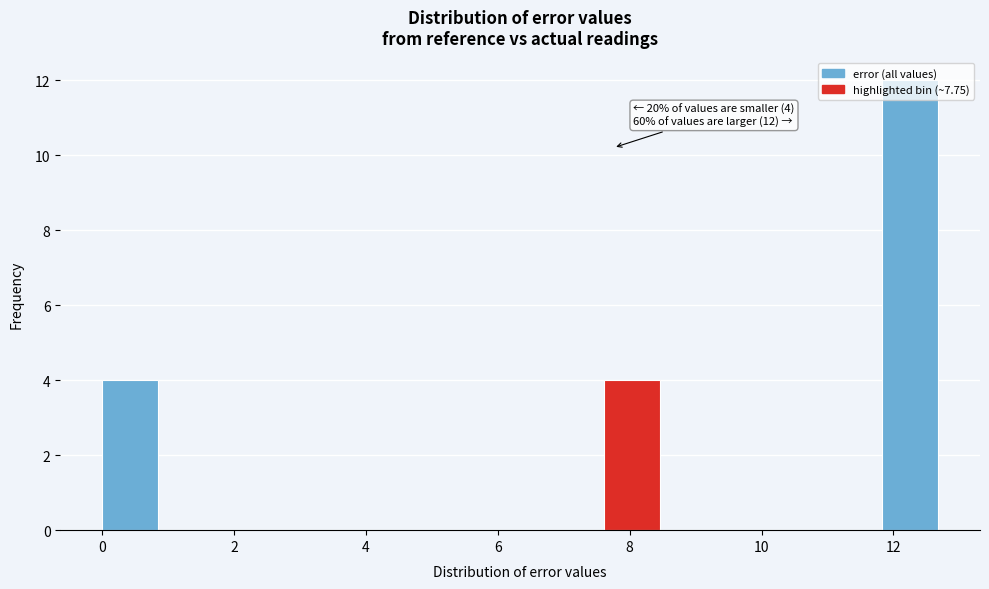

Which range on the x-axis has the tallest bar?

11.8 to 12.6